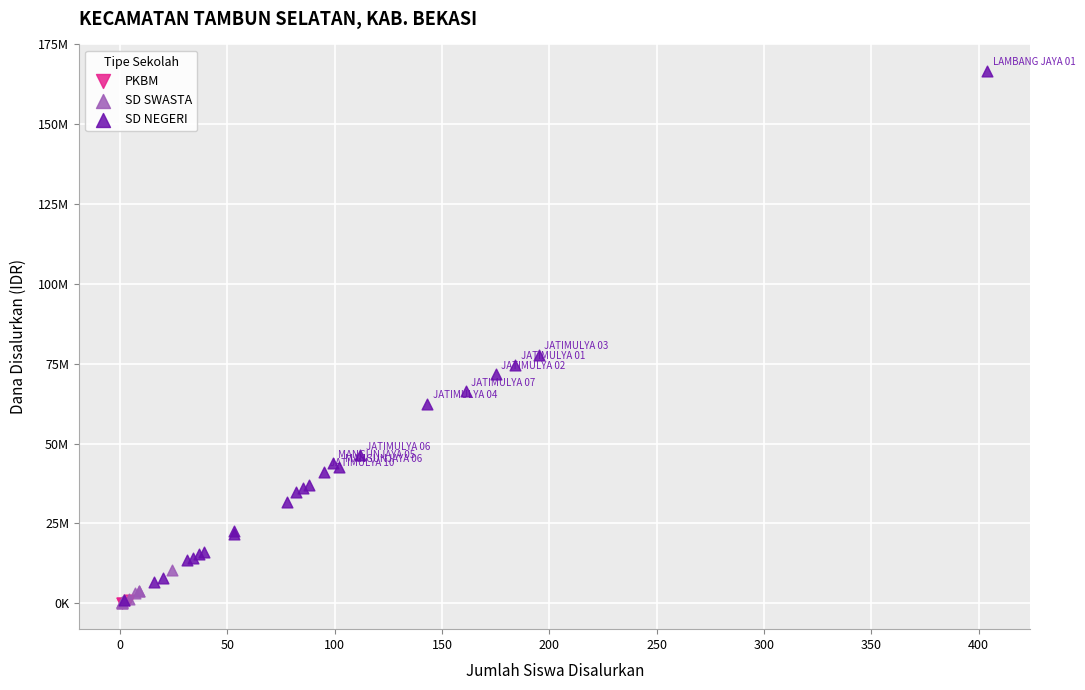

Which series reaches the maximum Y coordinate?

SD NEGERI